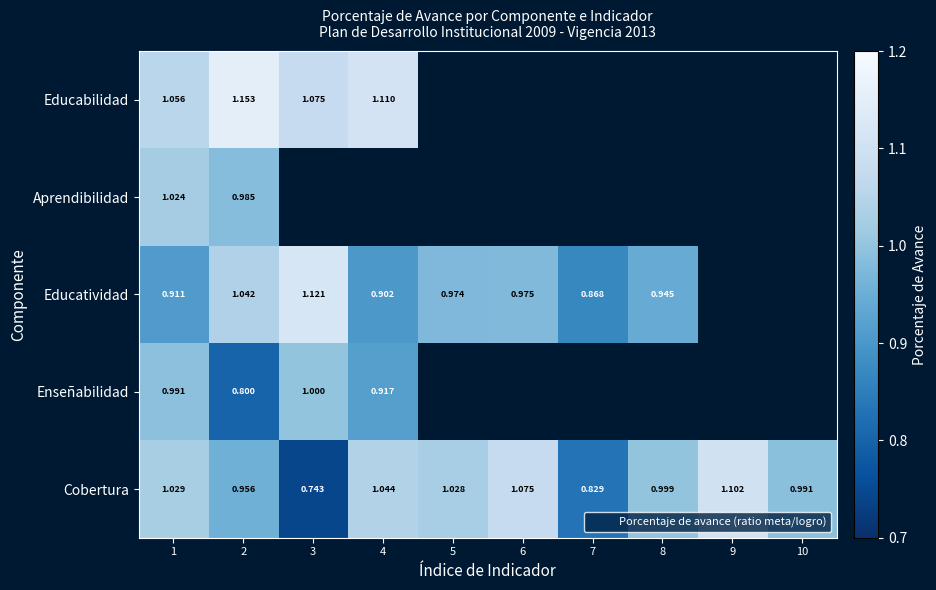

What is the spread (max minus min) of values at 2?

0.4